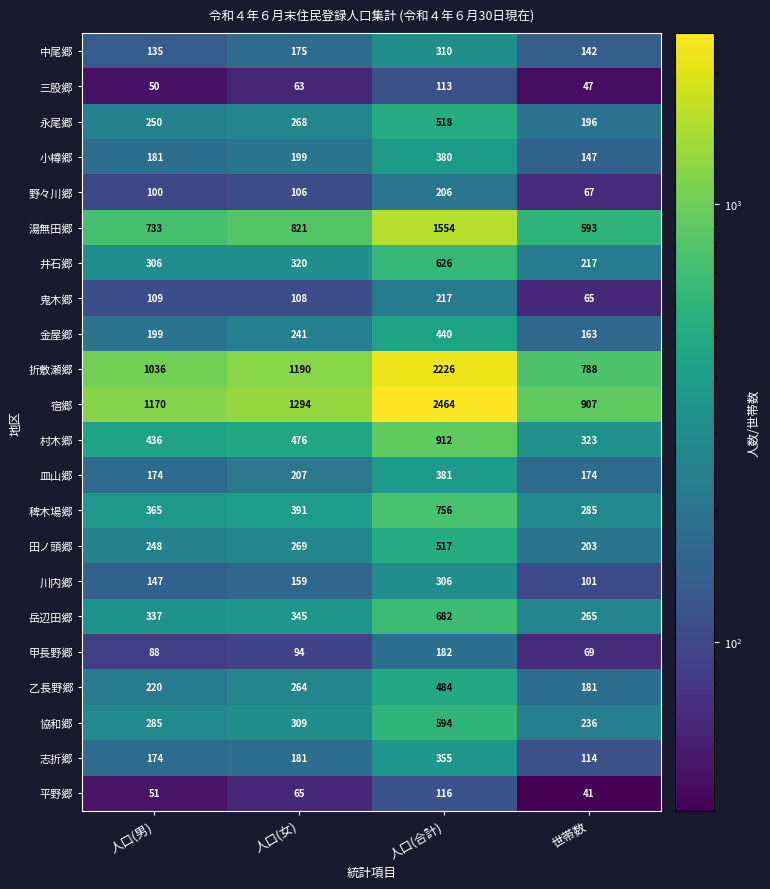

Rank the categories by 村木郷 value from highest to lowest.

人口(合計), 人口(女), 人口(男), 世帯数